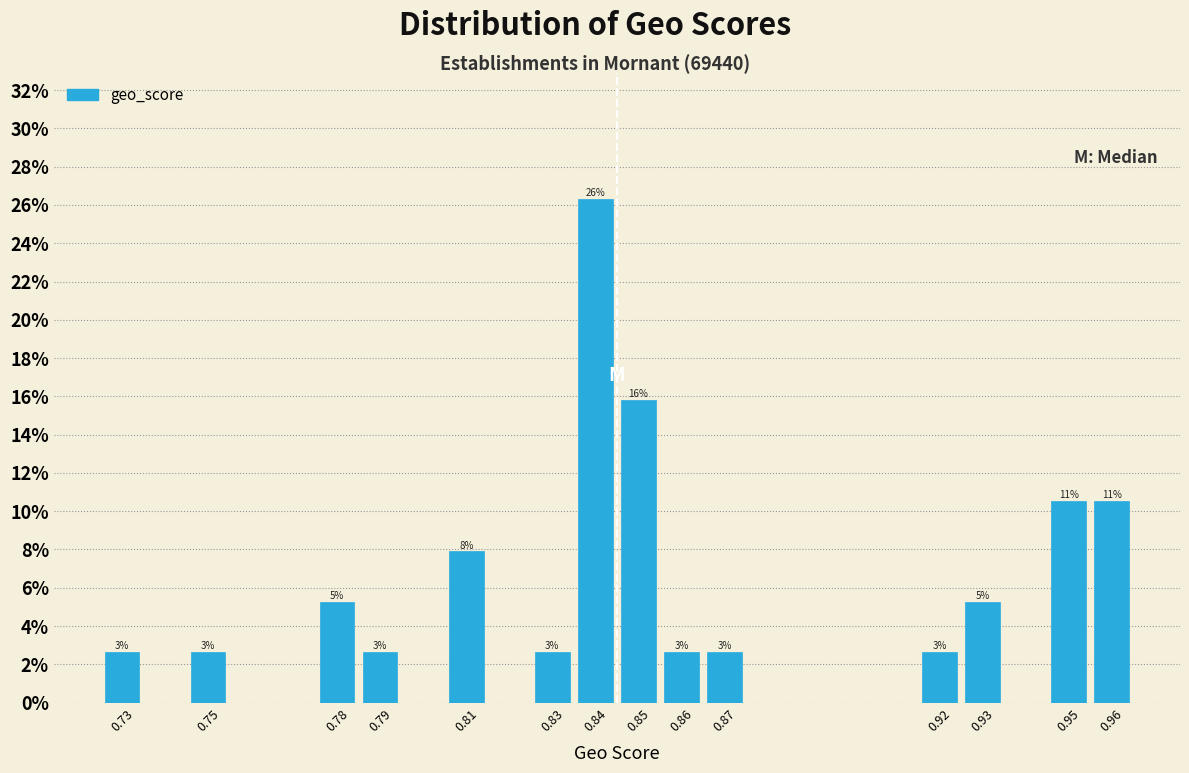

Are the bars horizontal?

No